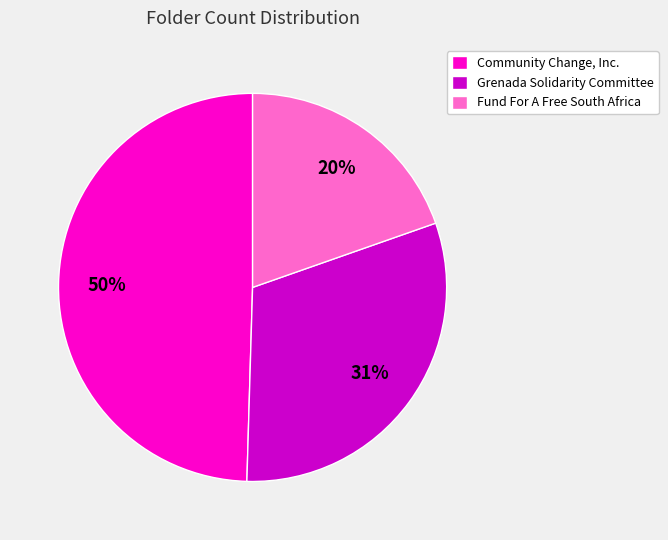

How many segments does this pie chart have?

3